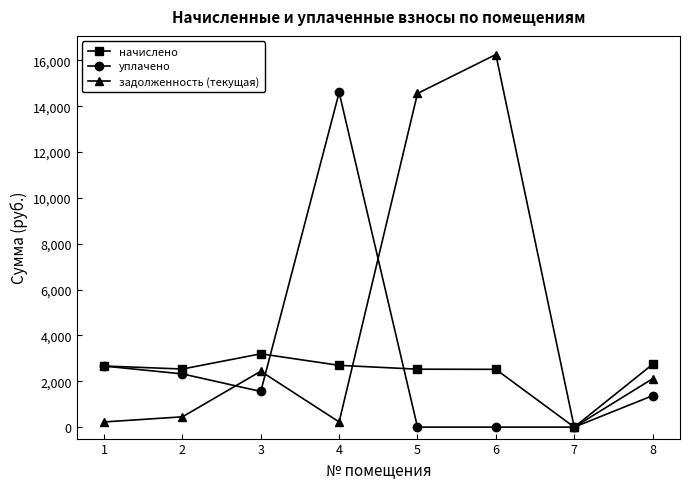

Rank the series by their average value, from lowest to highest.

начислено, уплачено, задолженность (текущая)